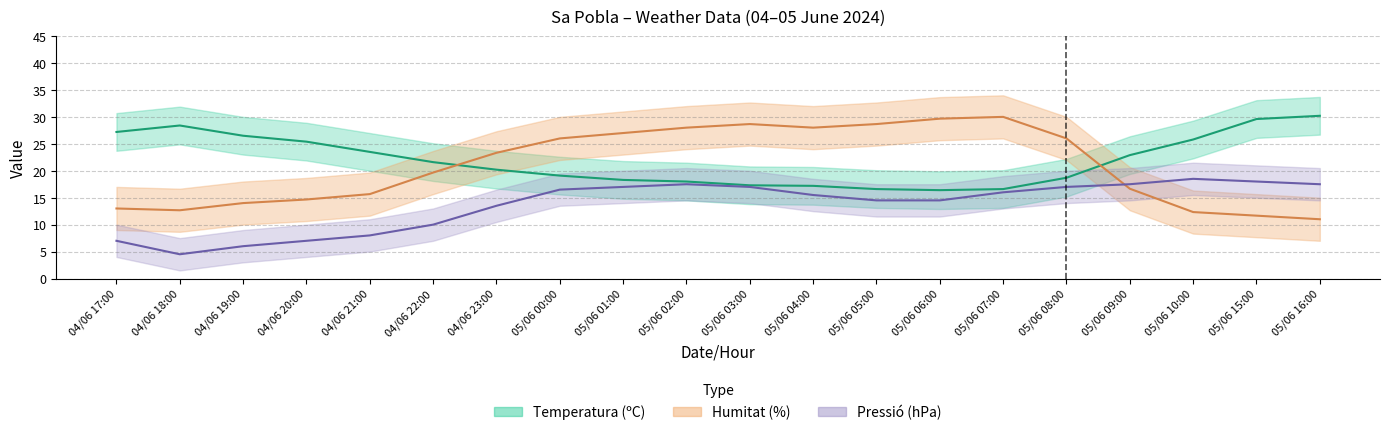

What position from the left is 05/06 09:00?

17